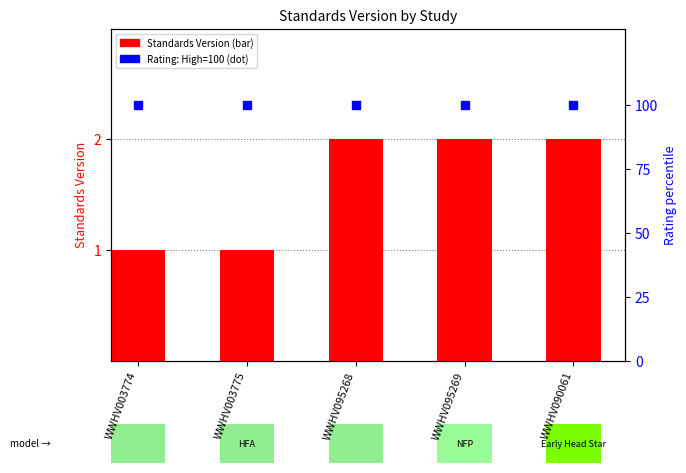

Is the value of Standards Version at WWHV095269 greater than the value of Rating (High=100) at WWHV003775?

No